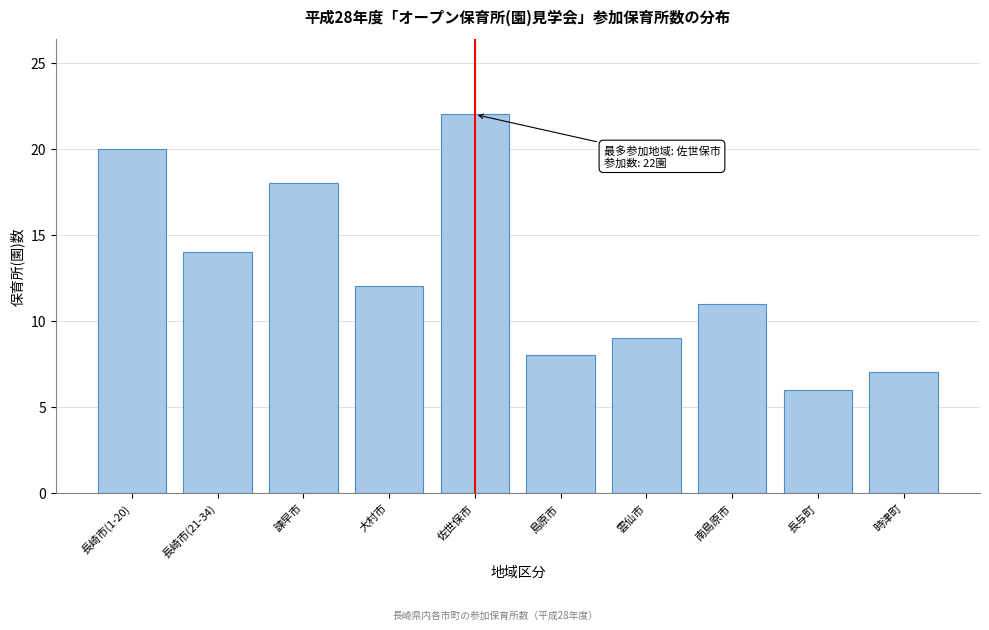

Reading left to right, extract all data points from this chart.

長崎市(1-20)=20	長崎市(21-34)=14	諫早市=18	大村市=12	佐世保市=22	島原市=8	雲仙市=9	南島原市=11	長与町=6	時津町=7